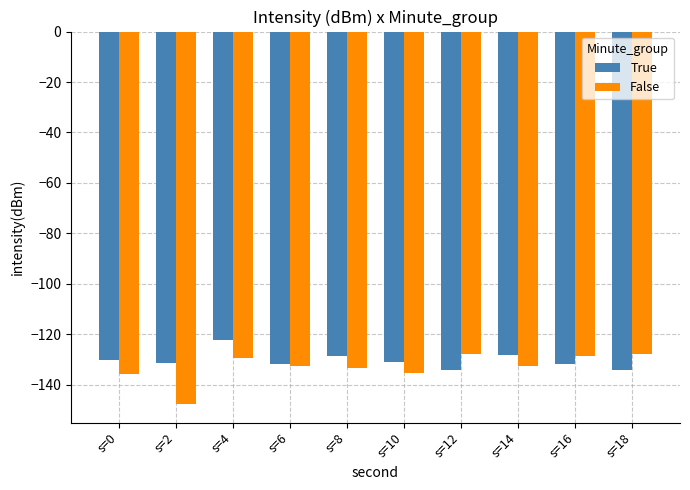

The value of False at s=2 is -147.6. True or false?

True